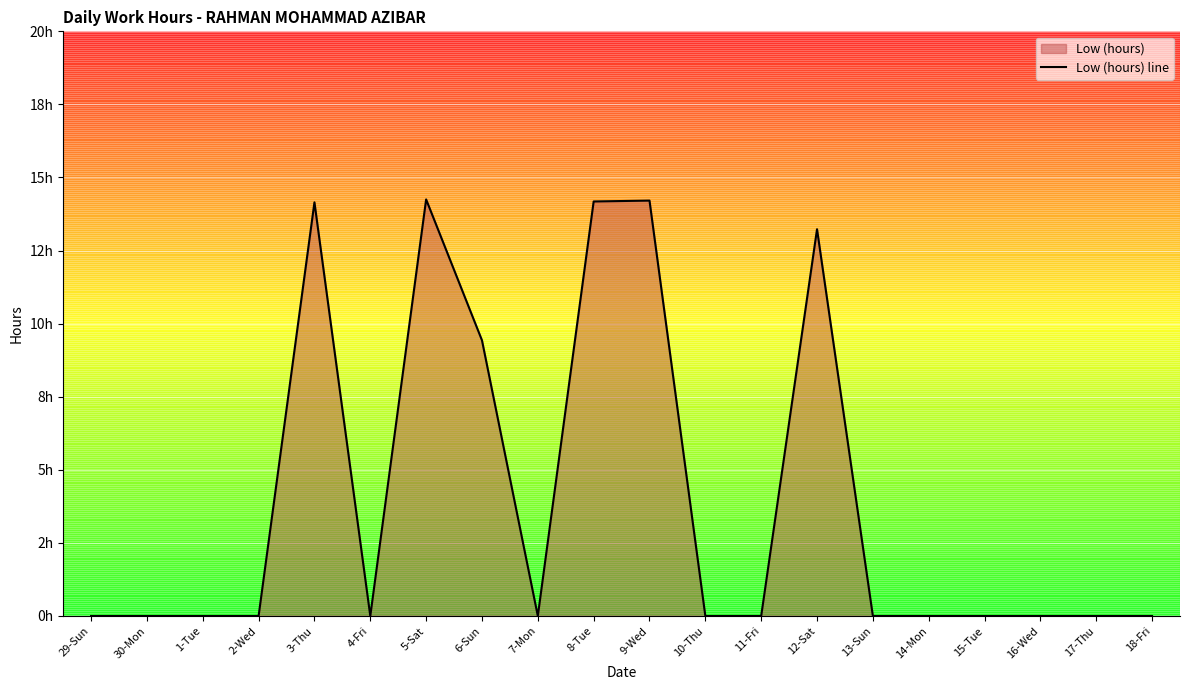

Which label corresponds to the largest value in the chart?

5-Sat